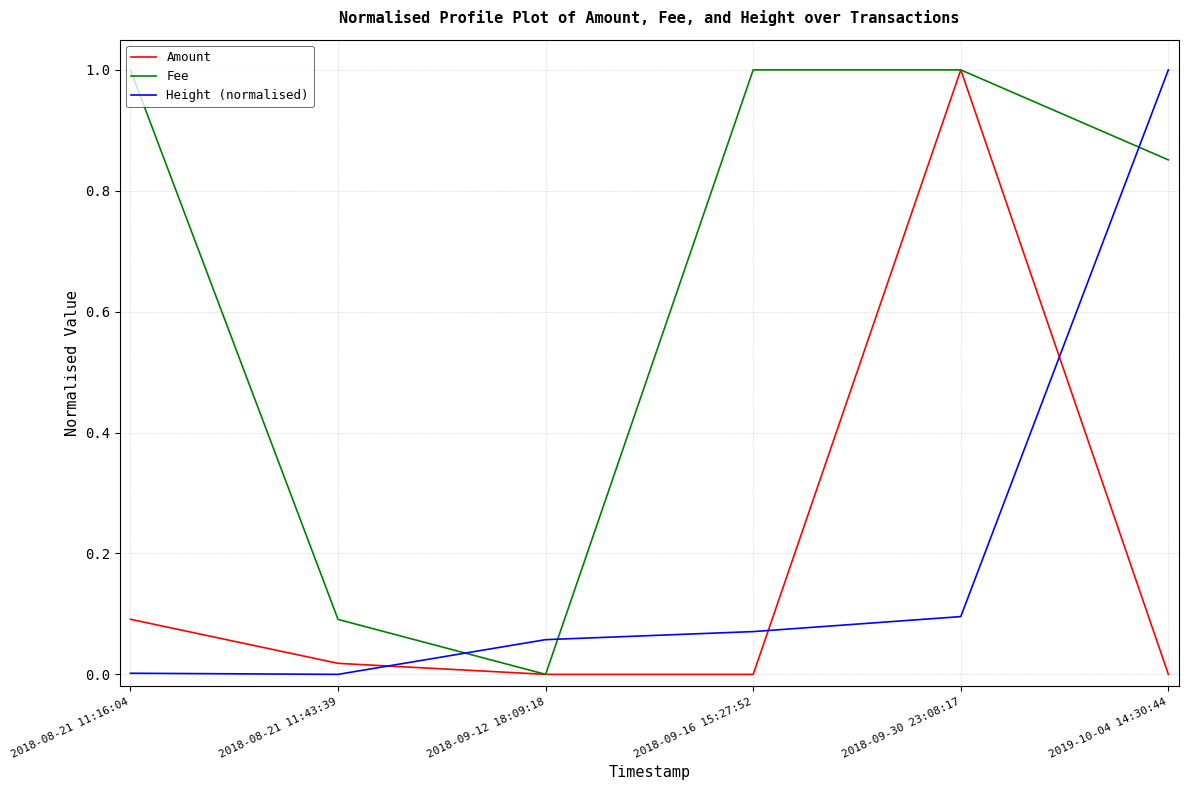

Where is Fee nearest to the value 0?

2018-09-12 18:09:18